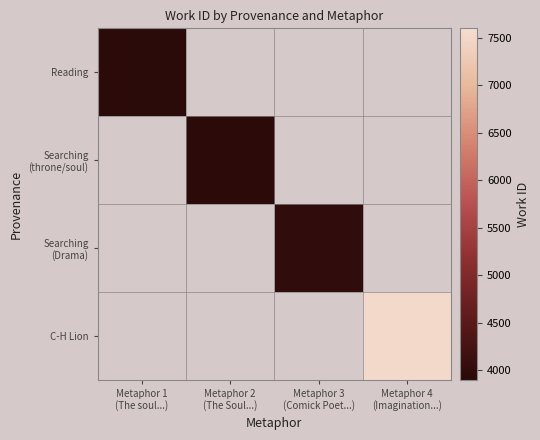

Rank the categories by Reading value from highest to lowest.

Metaphor 1 (The soul...), Metaphor 2 (The Soul...), Metaphor 3 (Comick Poet...), Metaphor 4 (Imagination...)